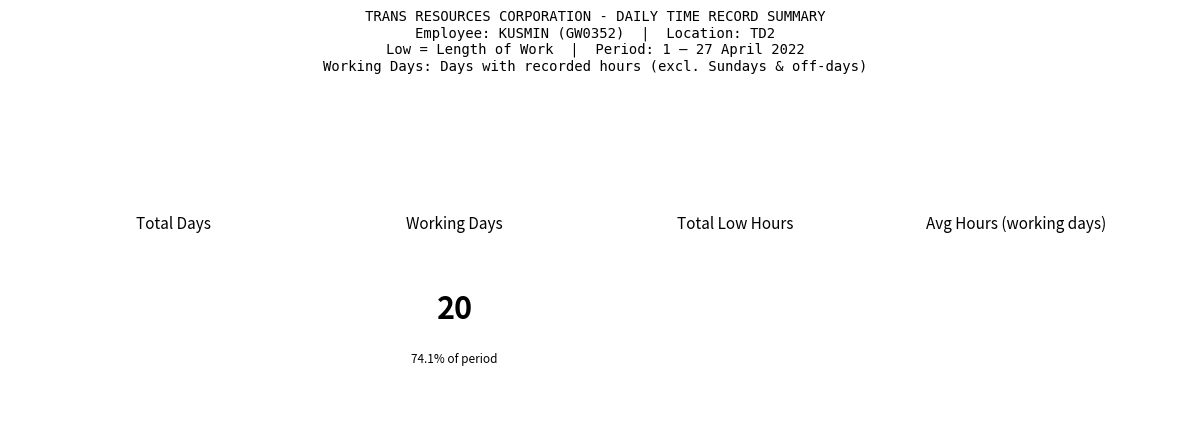

What is the sum of all values?

235.8